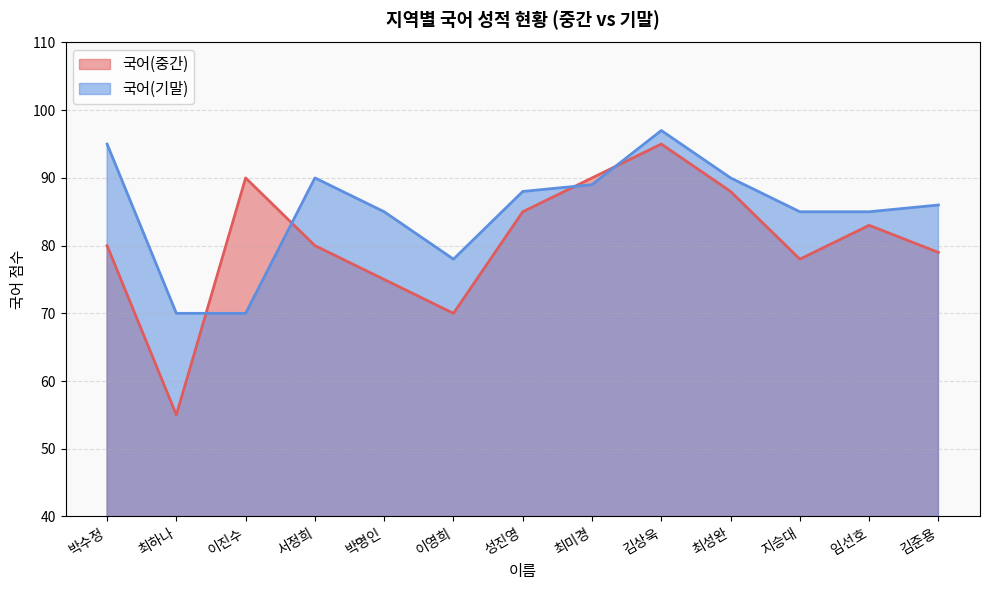

Reading right to left, list all the values displayed in this chart.

국어(중간): 김준용=79	임선호=83	지승대=78	최성완=88	김상욱=95	최미경=90	성진영=85	이영희=70	박명인=75	서정희=80	이진수=90	최하나=55	박수정=80
국어(기말): 김준용=86	임선호=85	지승대=85	최성완=90	김상욱=97	최미경=89	성진영=88	이영희=78	박명인=85	서정희=90	이진수=70	최하나=70	박수정=95